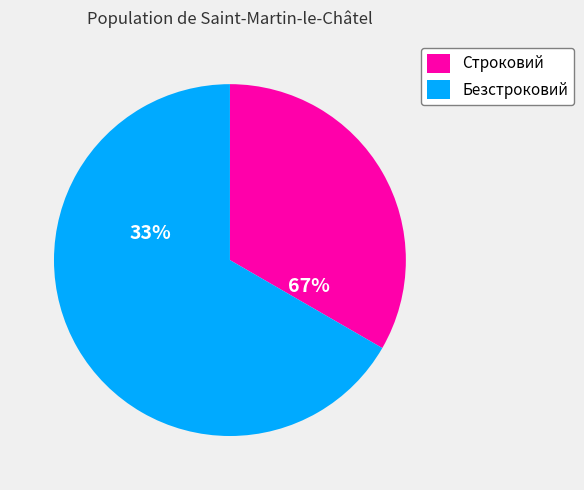

Does Строковий represent more than half of the total?

No